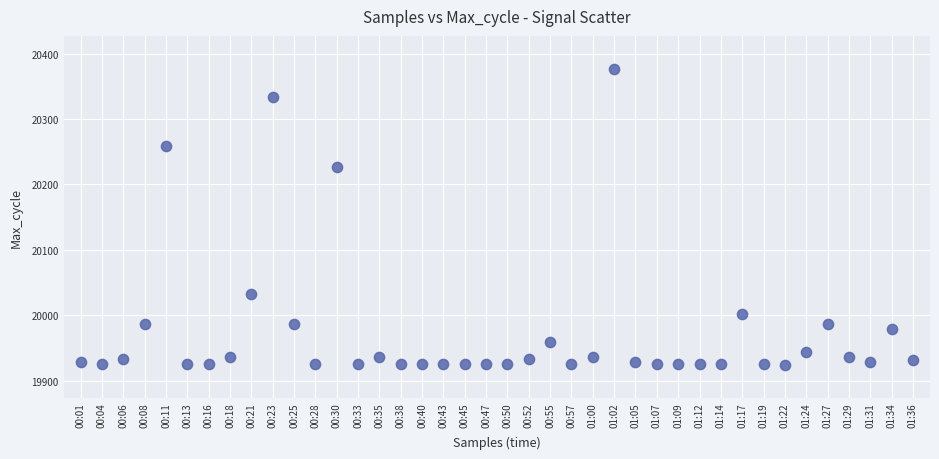

What Y value in the scatter plot is closest to 20150?

20227